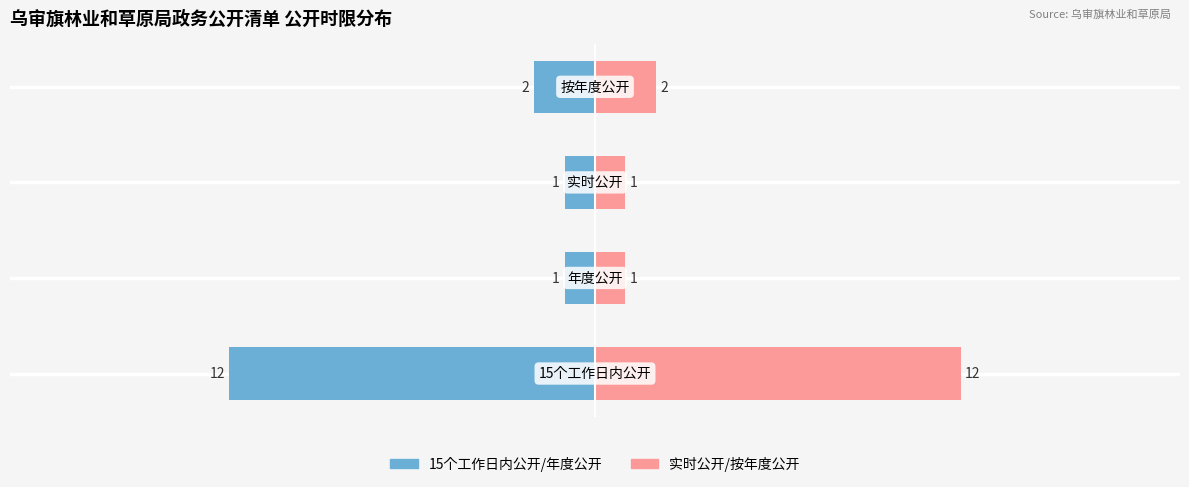

Is the value of 公开时限(右) at 0 greater than the value of 公开形式(左) at 3?

Yes